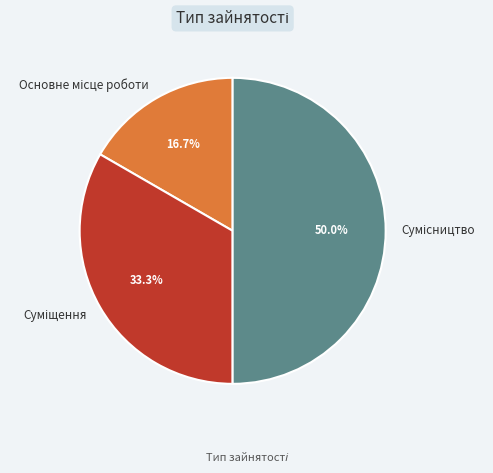

To the nearest percent, what is the difference between the Сумісництво and Суміщення slice percentages?

17%